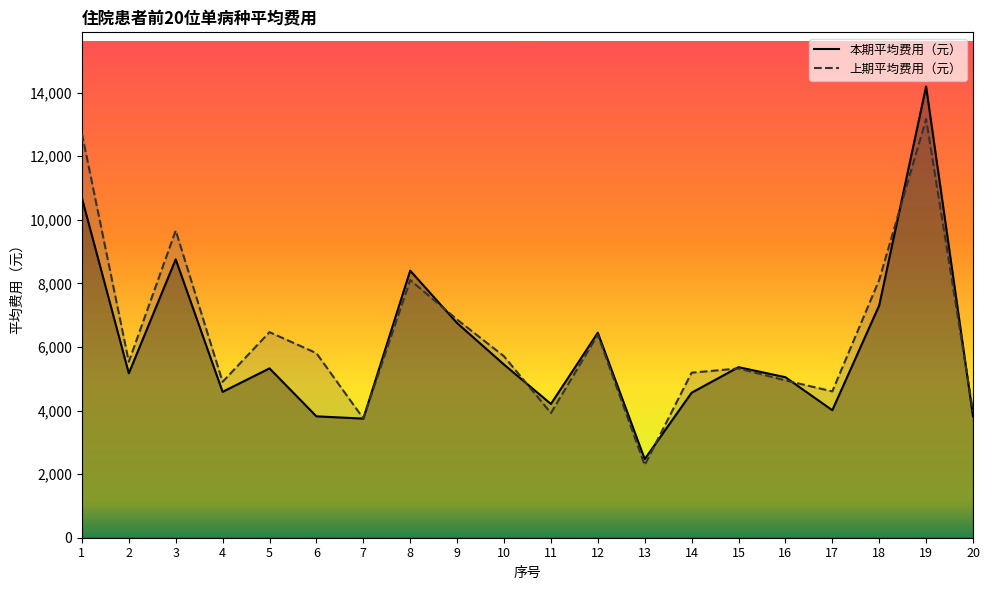

Where do 本期平均费用（元） and 上期平均费用（元） first cross each other?

7 and 8